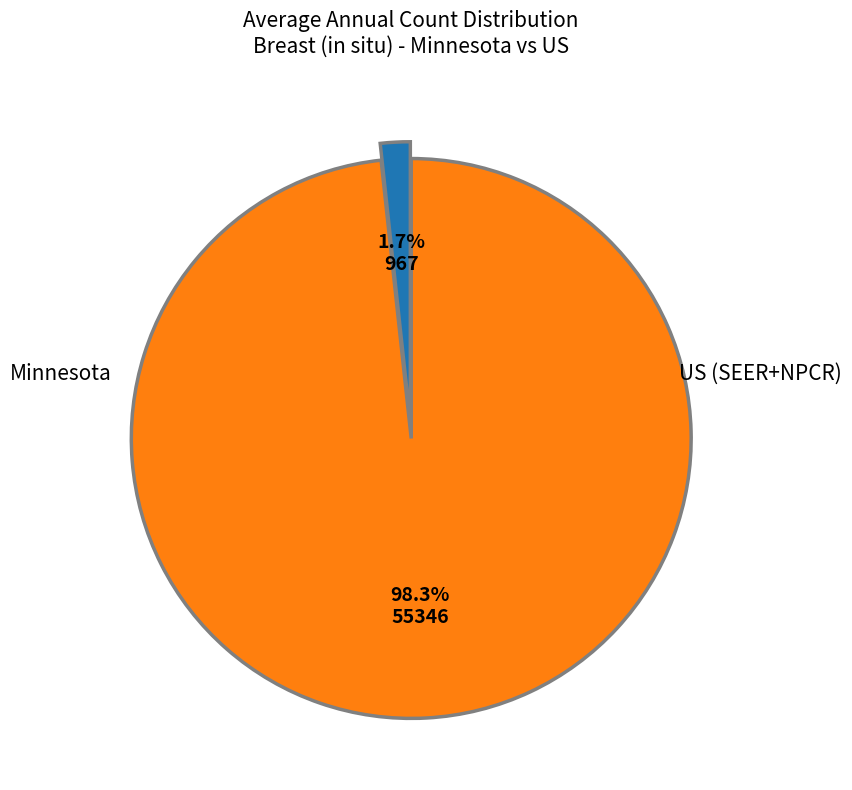

To the nearest percent, what is the difference between the largest and smallest slice percentages?

97%